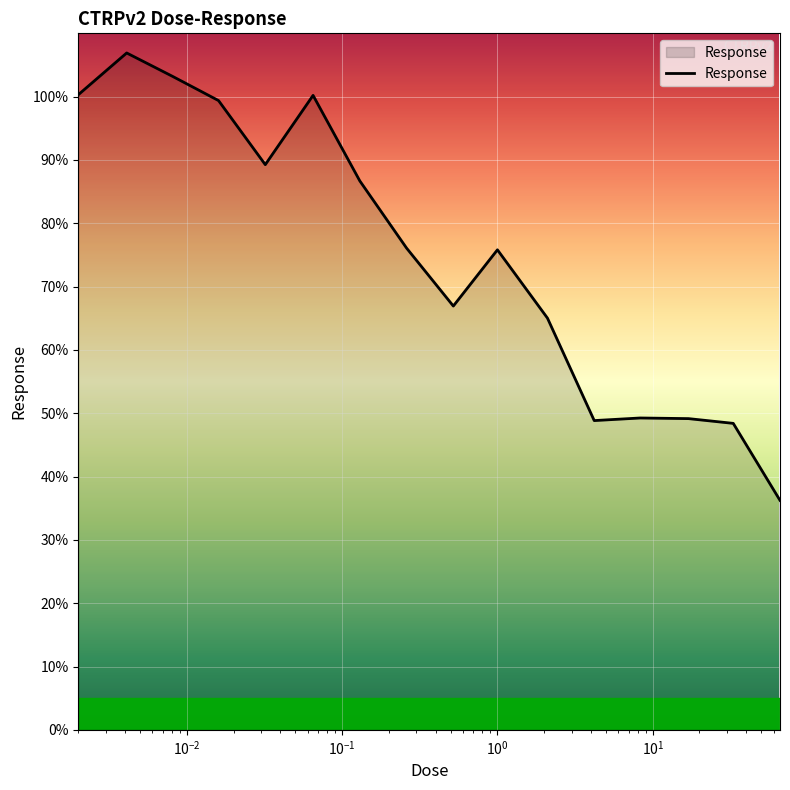

What is the smallest value displayed?

36.2